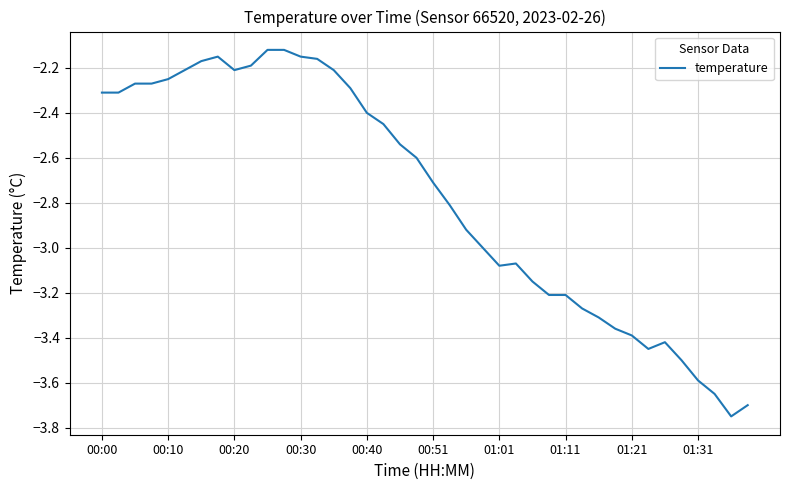

What is the difference between the maximum and minimum values?

1.6